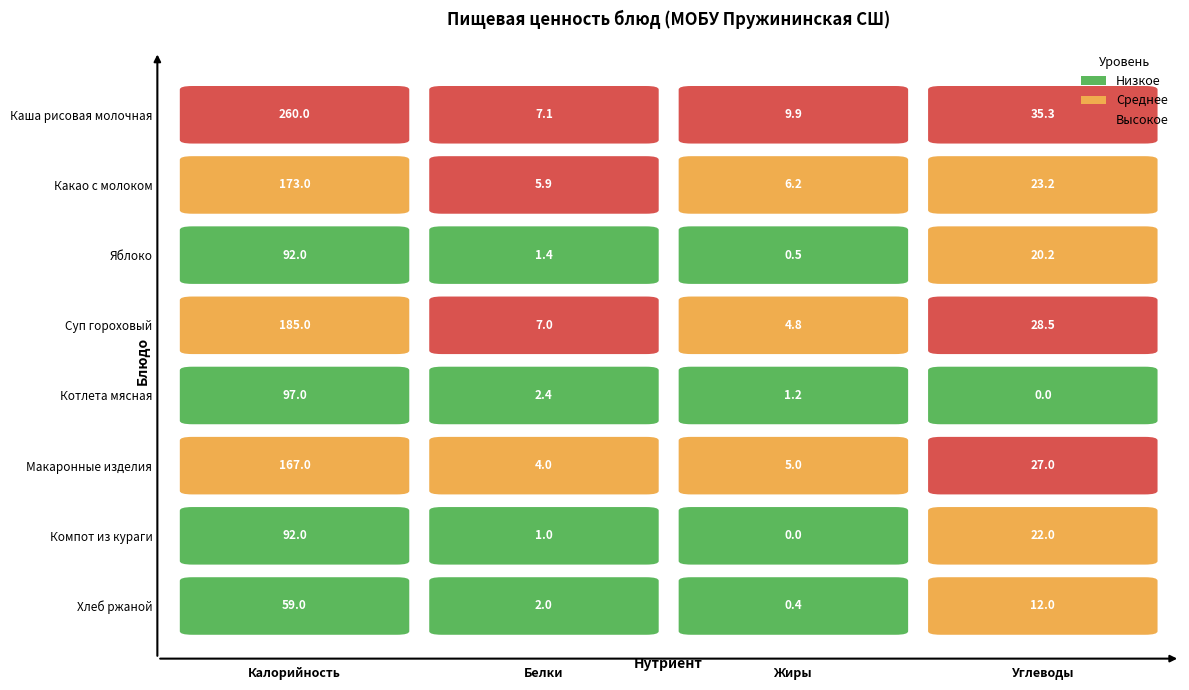

Which category has the highest value in the Компот из кураги series?

Калорийность